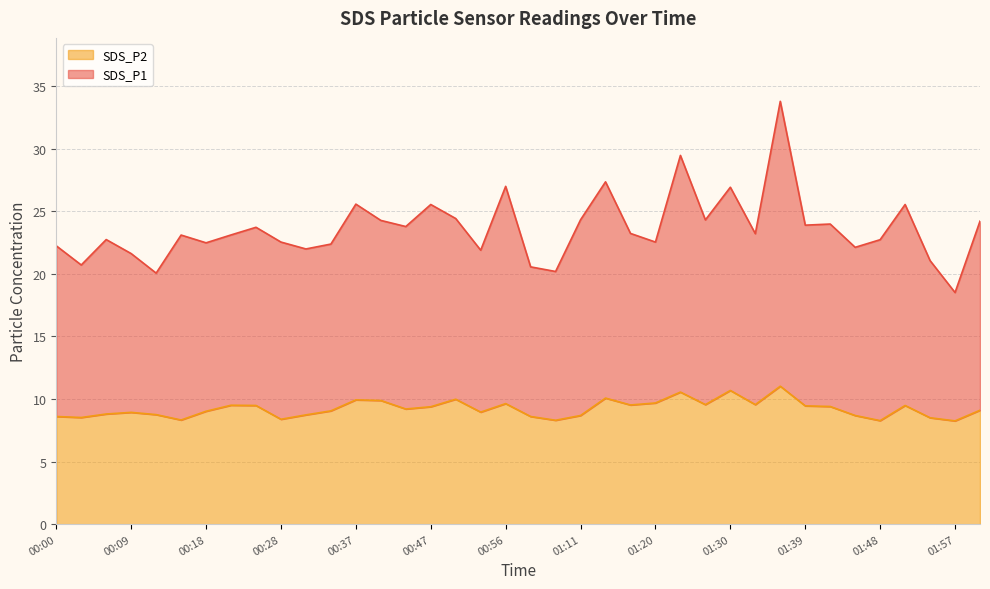

Does the chart have visible grid lines?

Yes